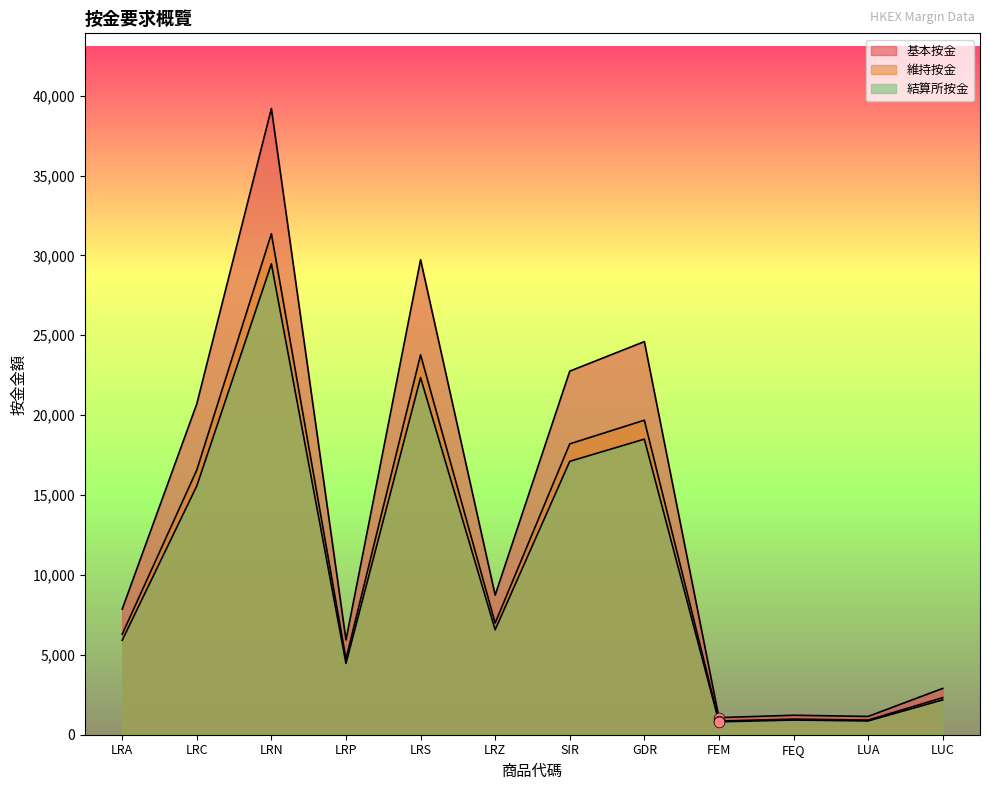

Is the value of 基本按金 at LRP greater than the value of 維持按金 at GDR?

No